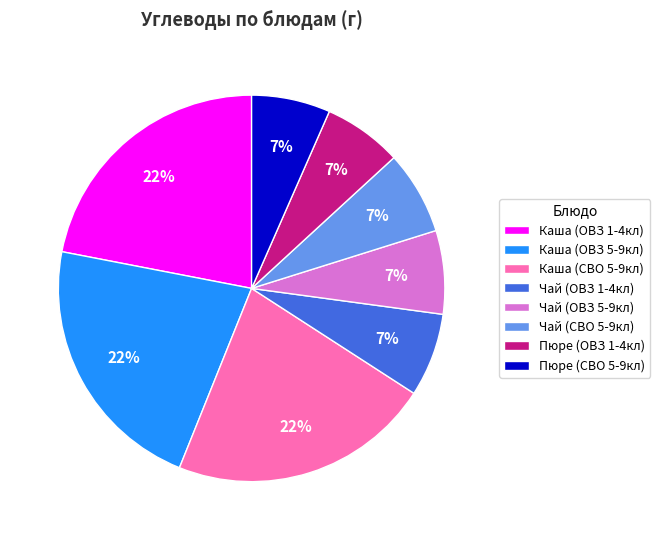

How many slices are in this pie chart?

8